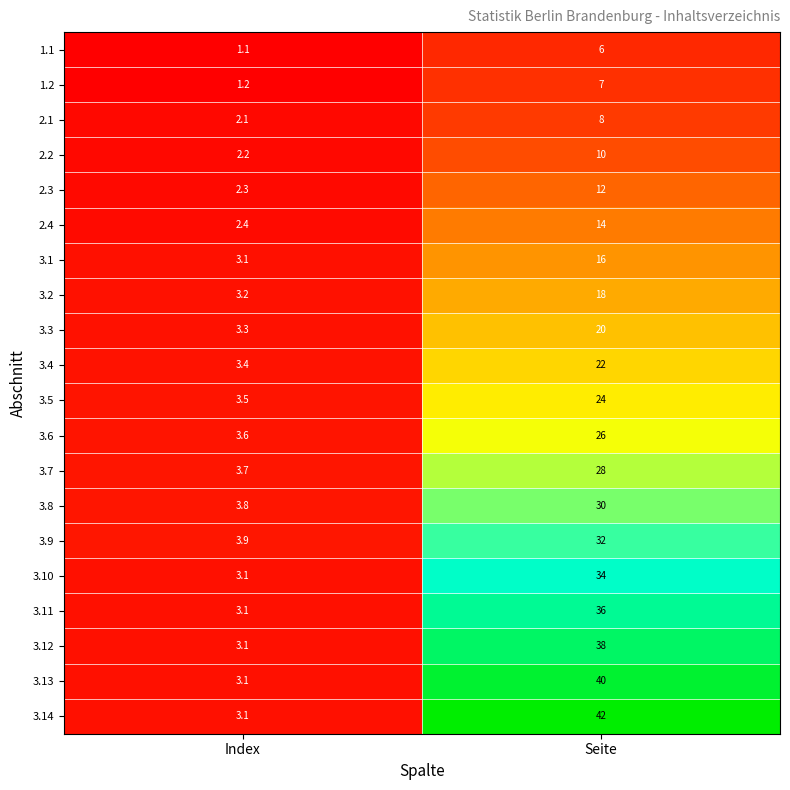

Is it true that 3.9 equals 5.4 at Index?

False